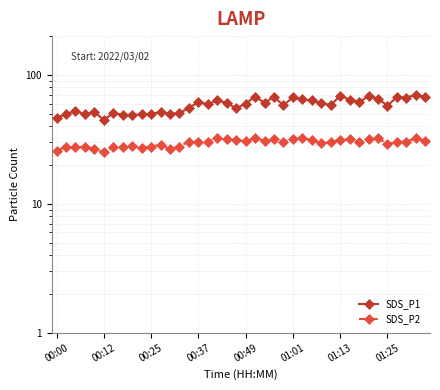

What is the value of the SDS_P1 point at the 9th from the left?

49.0